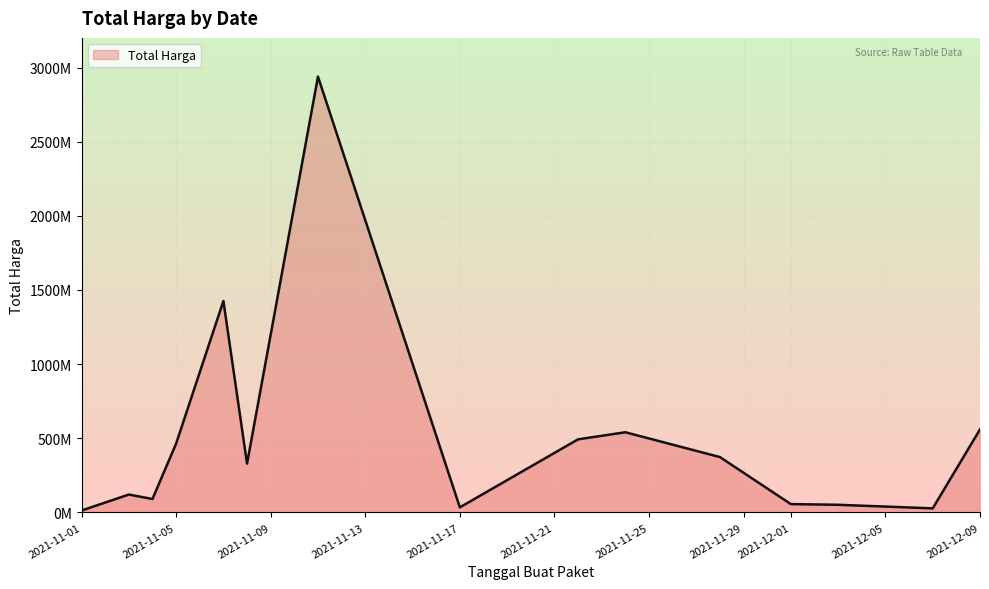

At which category does the chart reach its peak across all series?

2021-11-11